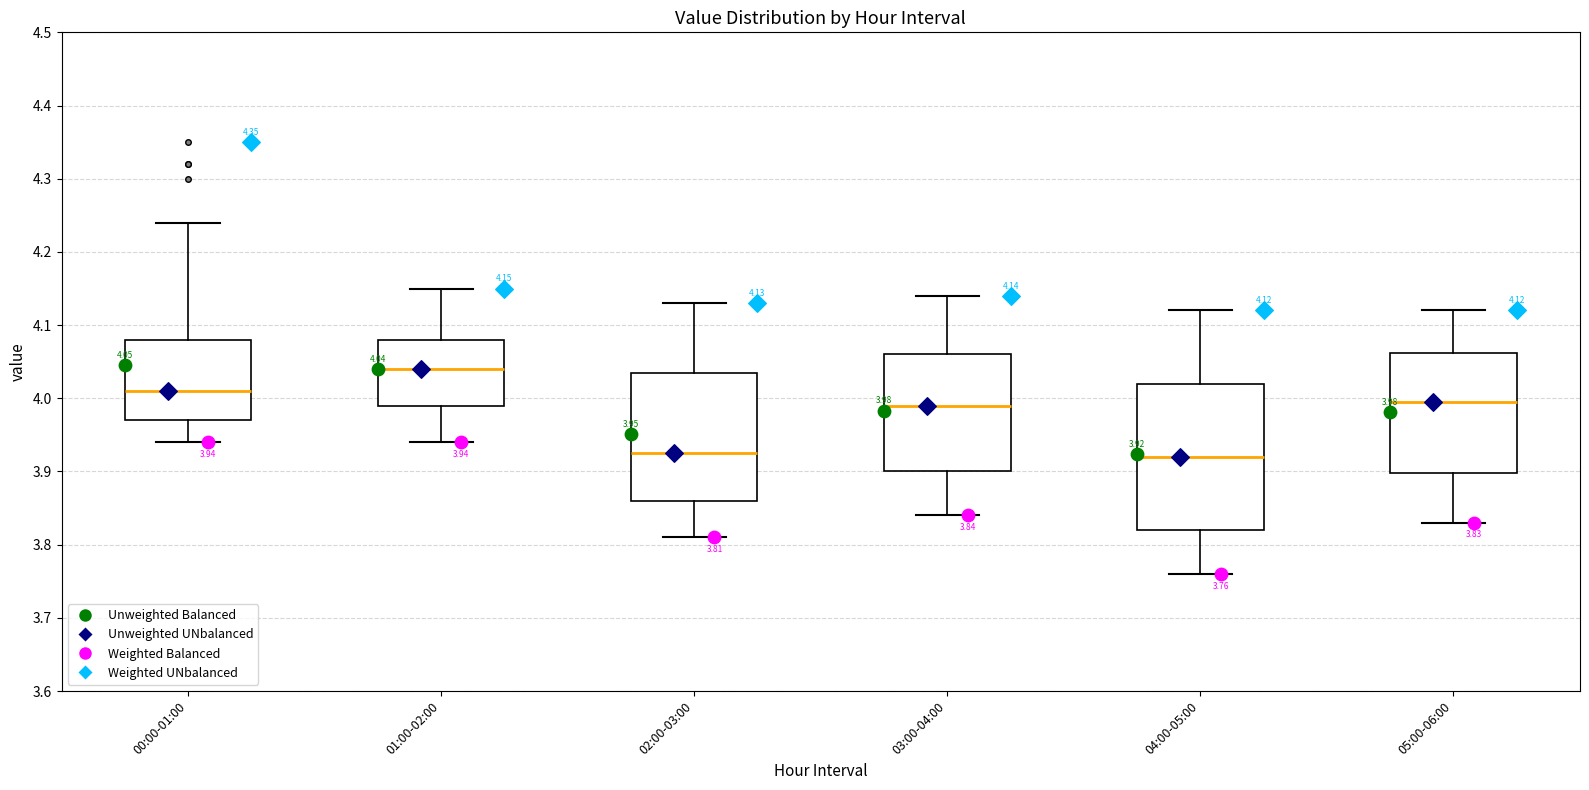

Comparing the boxes themselves (not the whiskers), which one is the tallest?

04:00-05:00